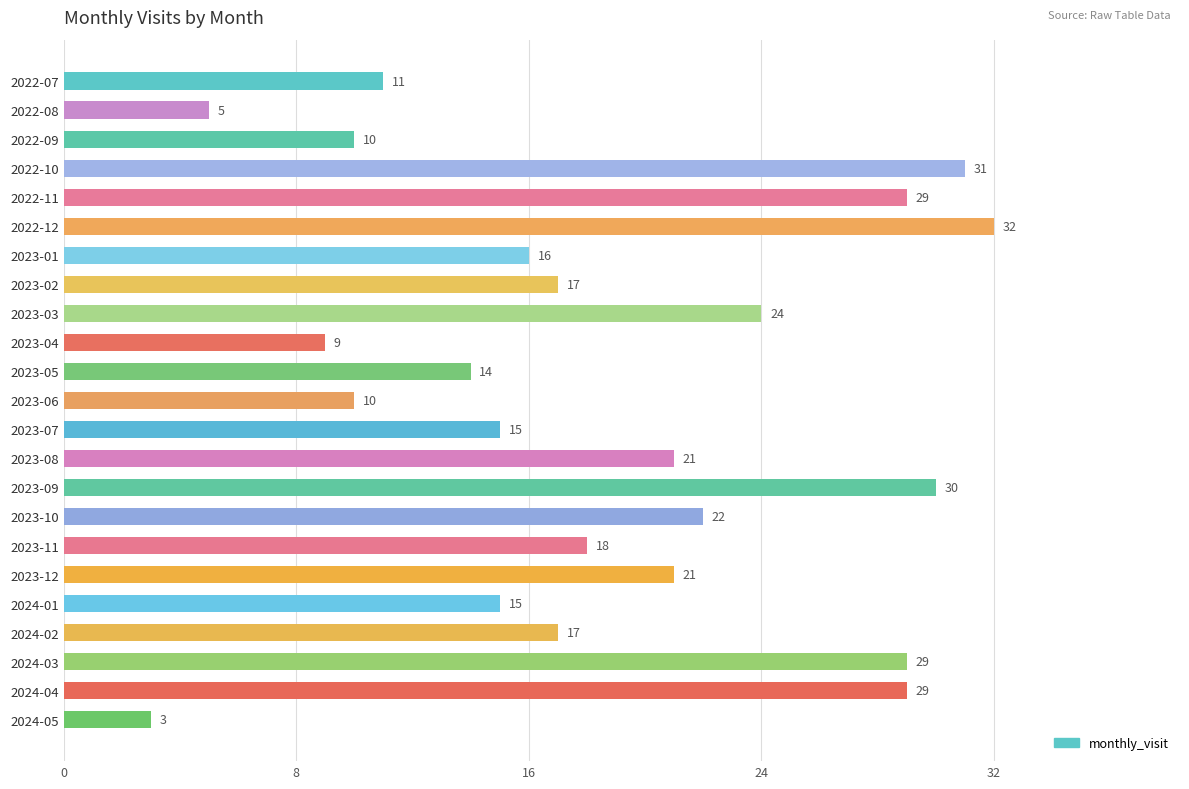

What is the difference between the maximum and minimum values?

29